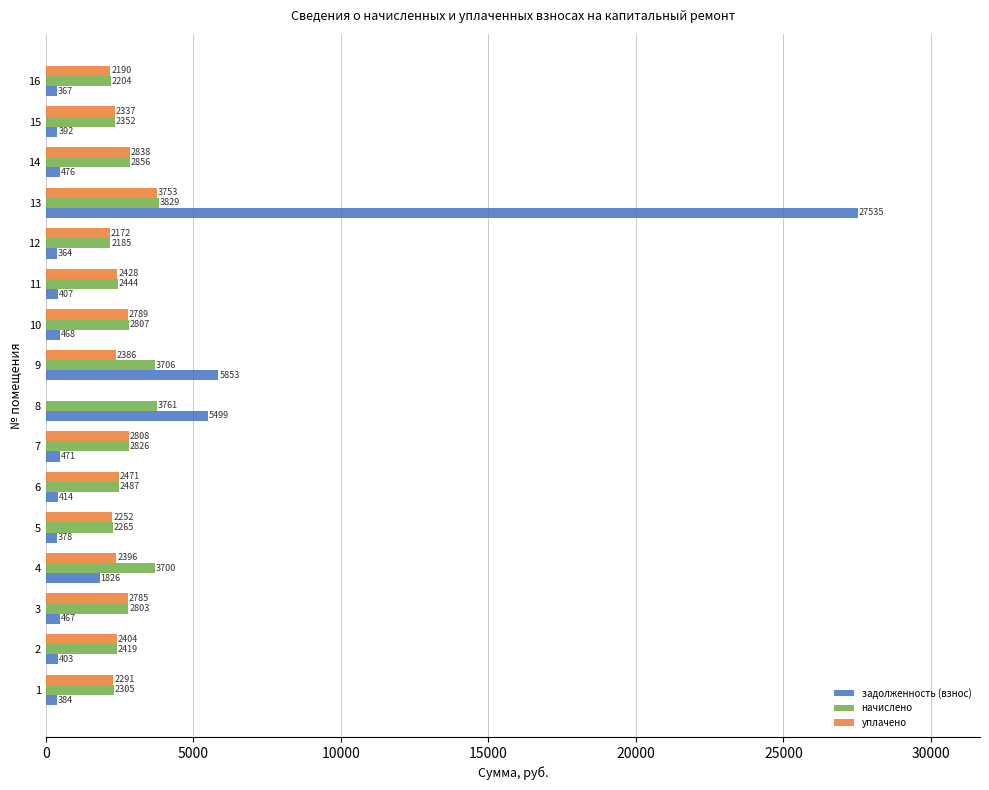

What is the sum of all уплачено values?

38300.0